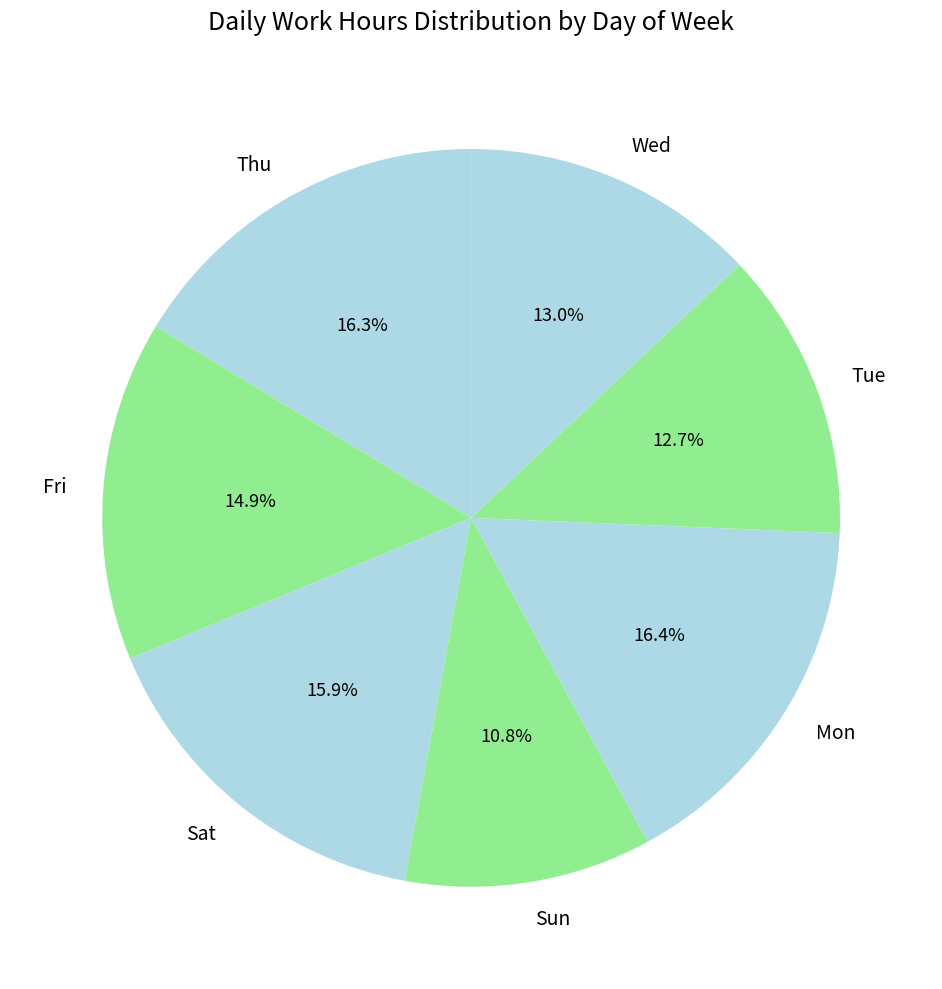

To the nearest percent, what portion does Sat represent?

16%